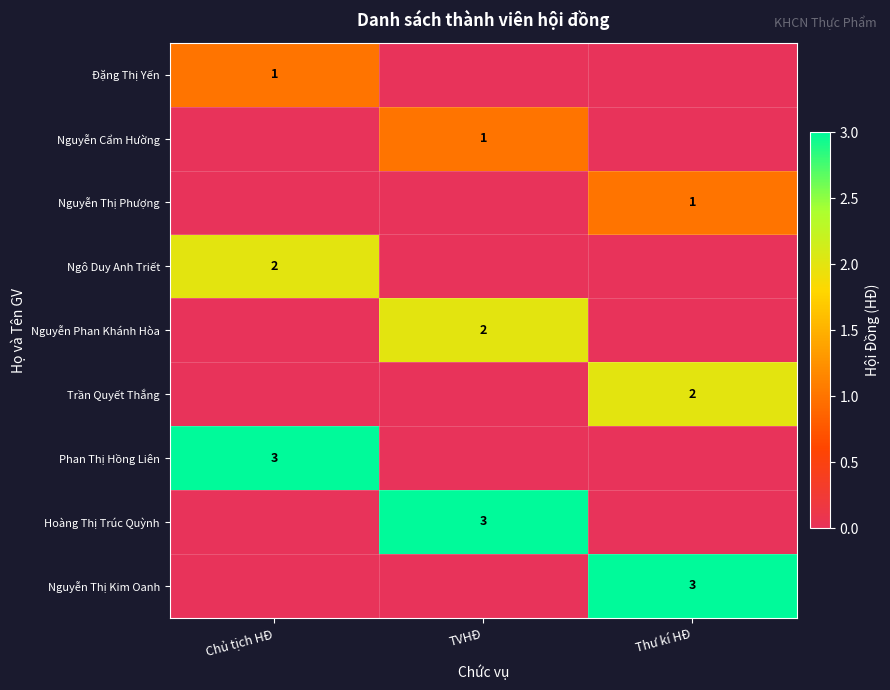

At how many categories does at least one series exceed 2?

3